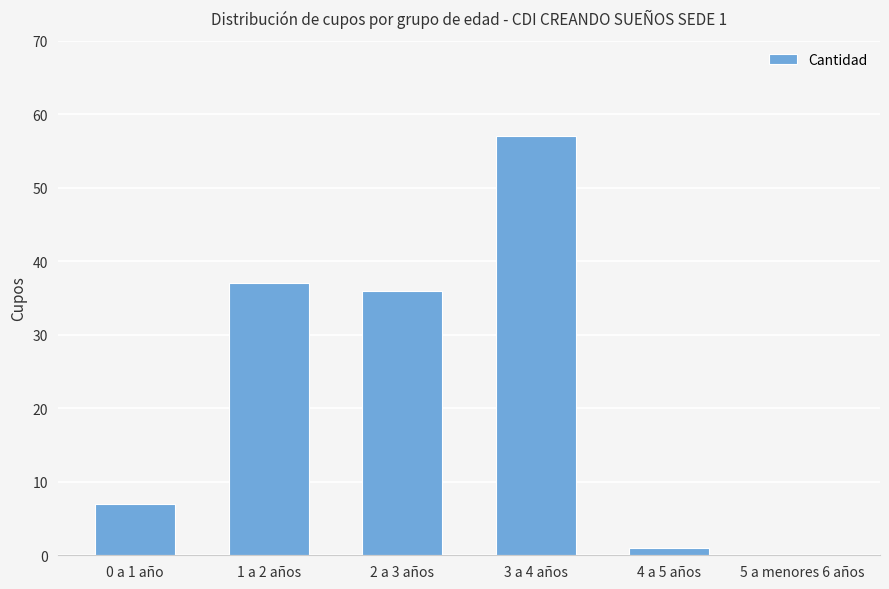

What is the sum of the values at 5 a menores 6 años and 1 a 2 años?

37